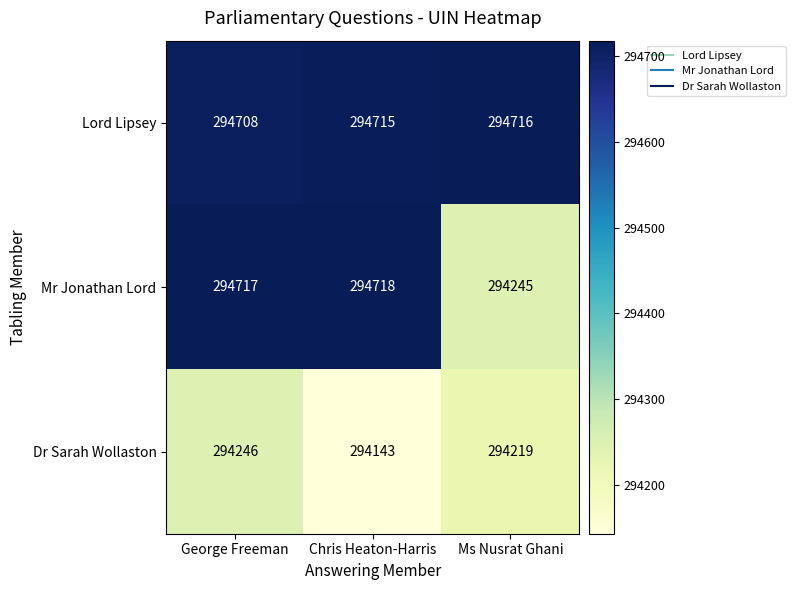

Reading left to right, transcribe all the data shown in this chart.

Lord Lipsey: 294708	294715	294716
Mr Jonathan Lord: 294717	294718	294245
Dr Sarah Wollaston: 294246	294143	294219